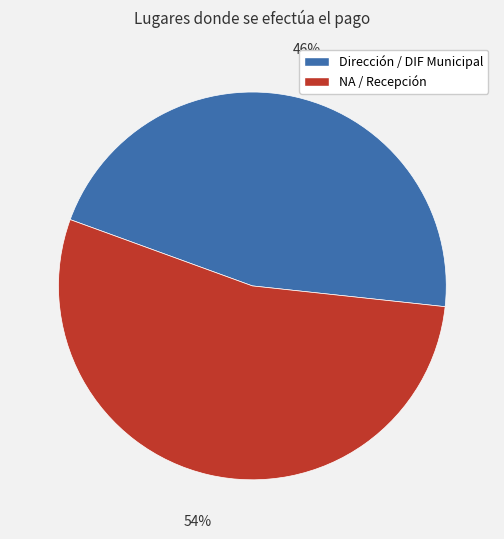

Does any single category account for the majority?

Yes